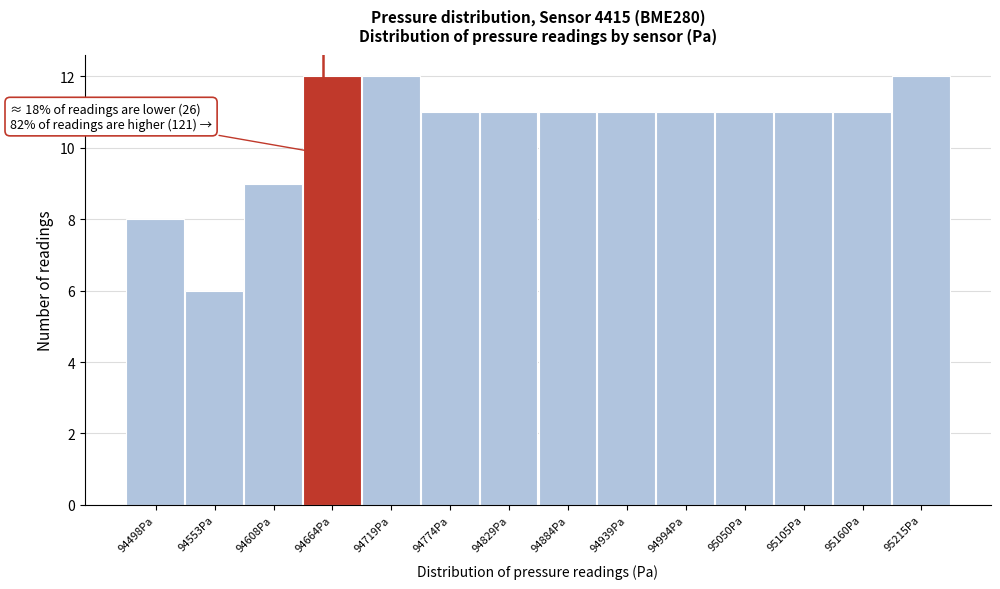

Reading left to right, transcribe all the data shown in this chart.

8	6	9	12	12	11	11	11	11	11	11	11	11	12